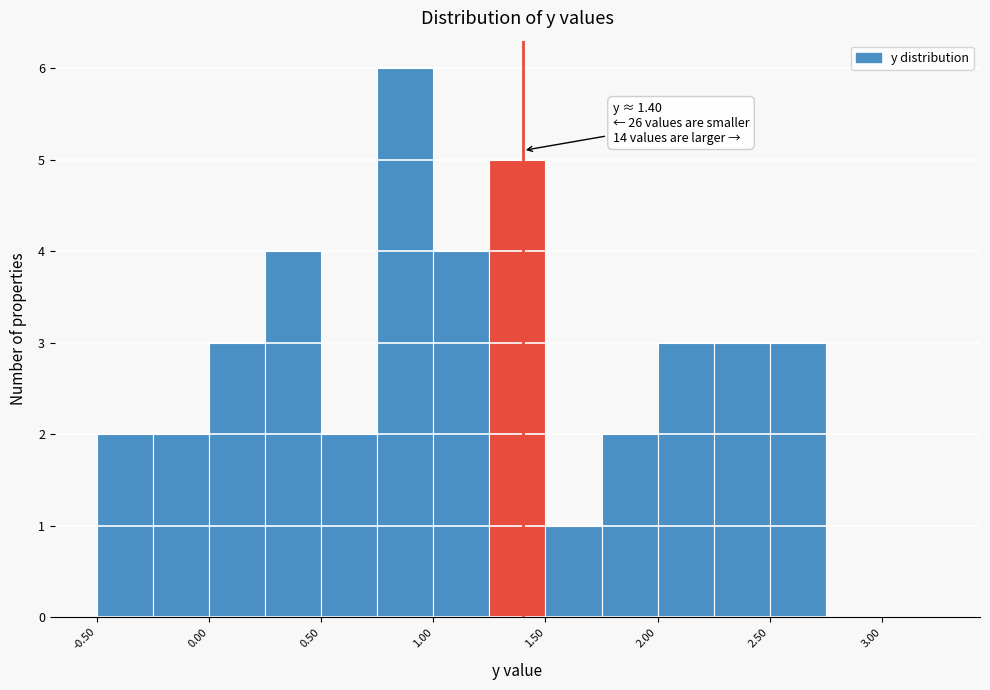

Which range on the x-axis has the tallest bar?

0.75 to 1.00